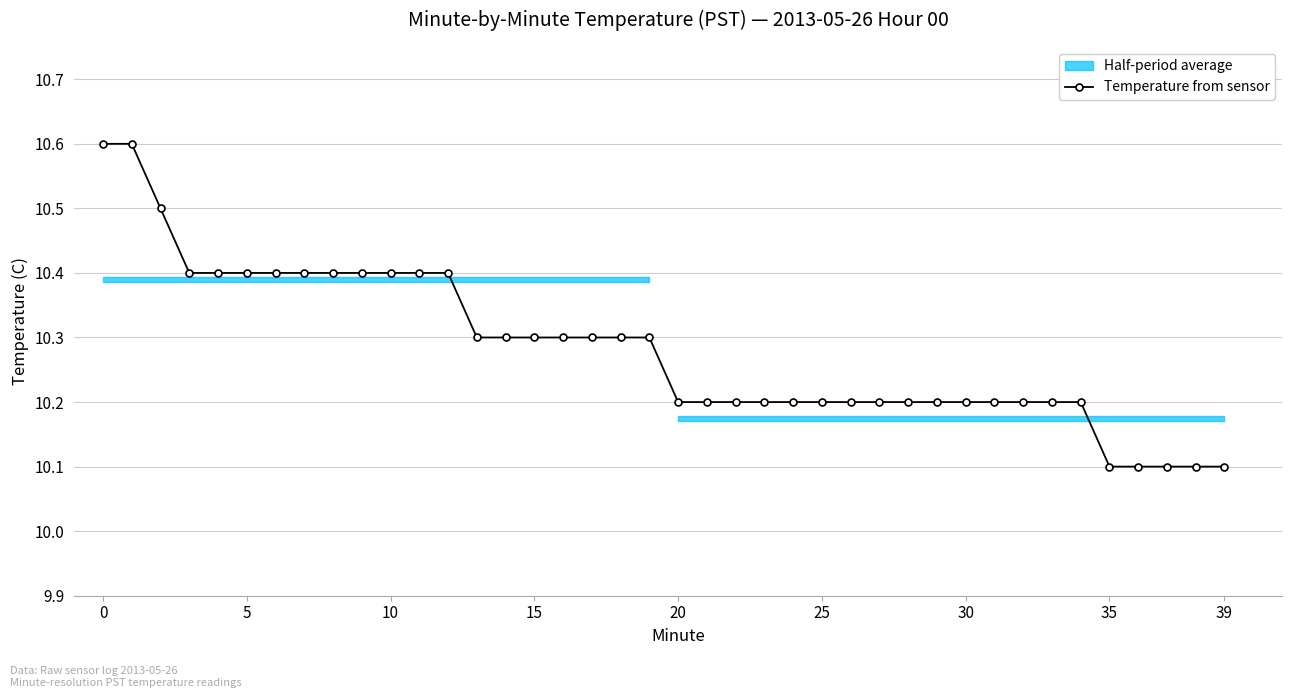

What is the label of the 23rd point from the right?

17